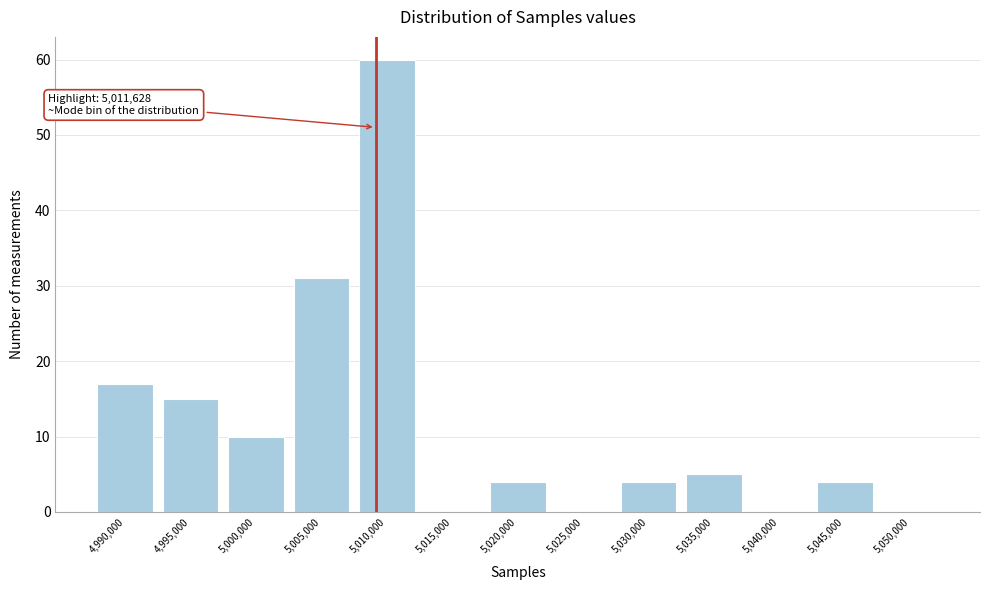

Reading left to right, transcribe all the data shown in this chart.

4,990,000=17	4,995,000=15	5,000,000=10	5,005,000=31	5,010,000=60	5,015,000=0	5,020,000=4	5,025,000=0	5,030,000=4	5,035,000=5	5,040,000=0	5,045,000=4	5,050,000=0